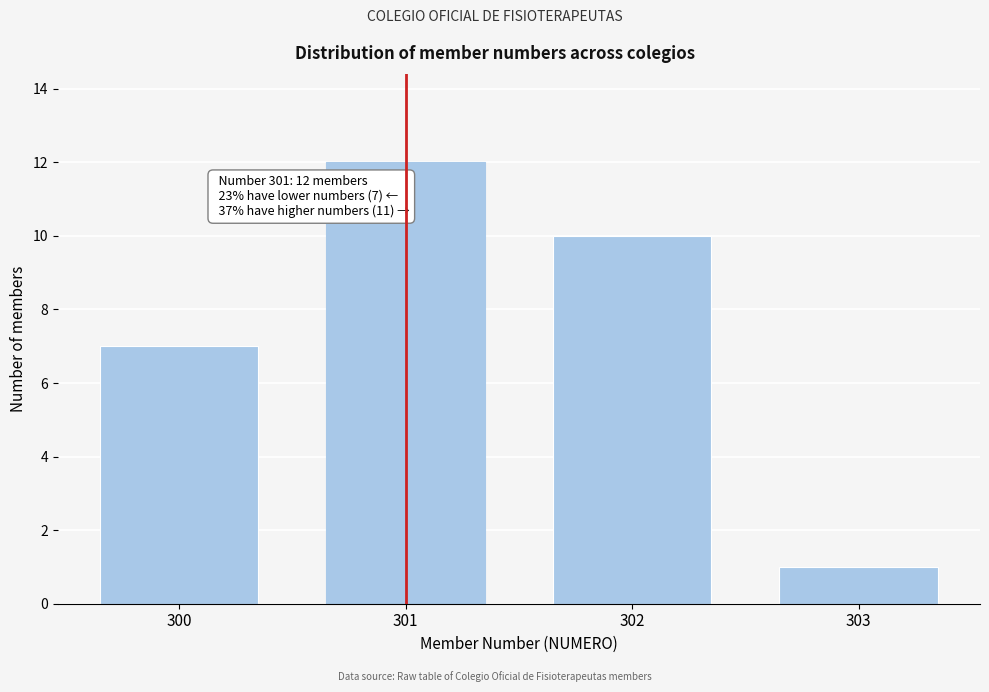

Reading left to right, list all the values displayed in this chart.

300=7	301=12	302=10	303=1